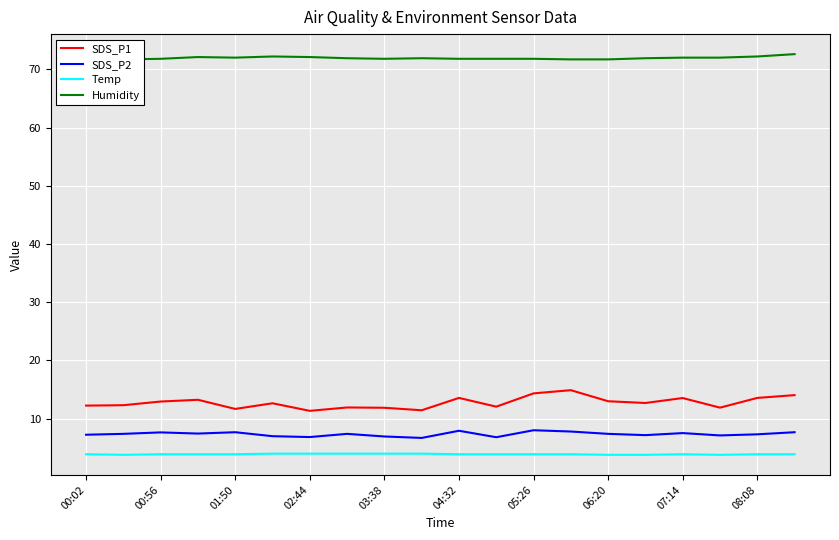

The SDS_P1 series shows 20.7 at 07:14. True or false?

False